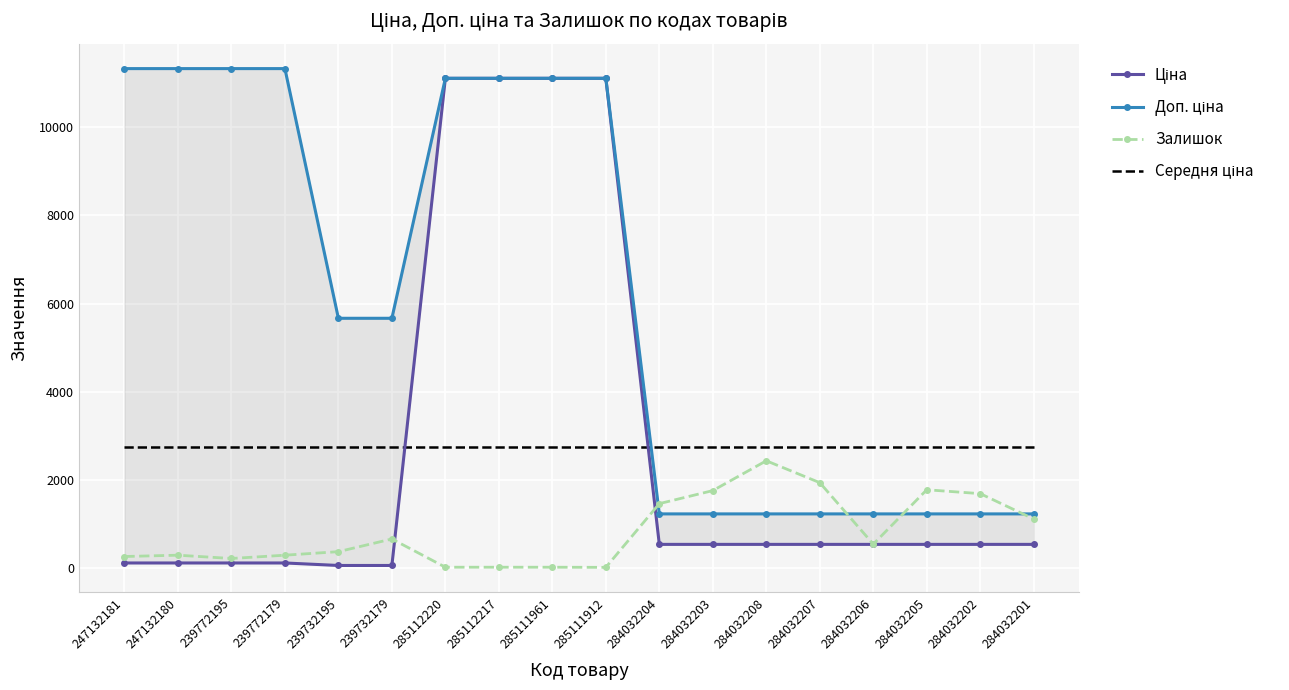

What position from the right is 285111961?

10